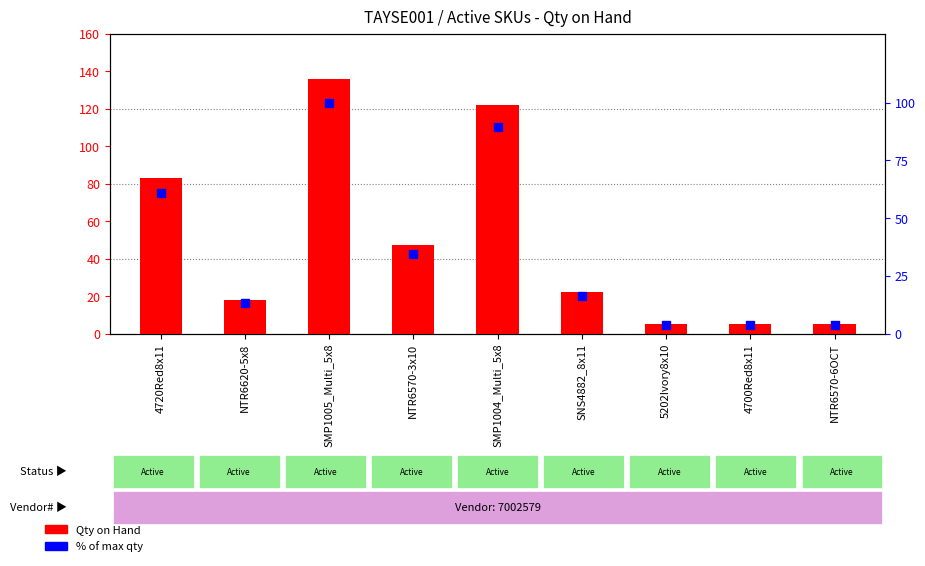

Which series has the largest Y range (max minus min)?

Qty on Hand